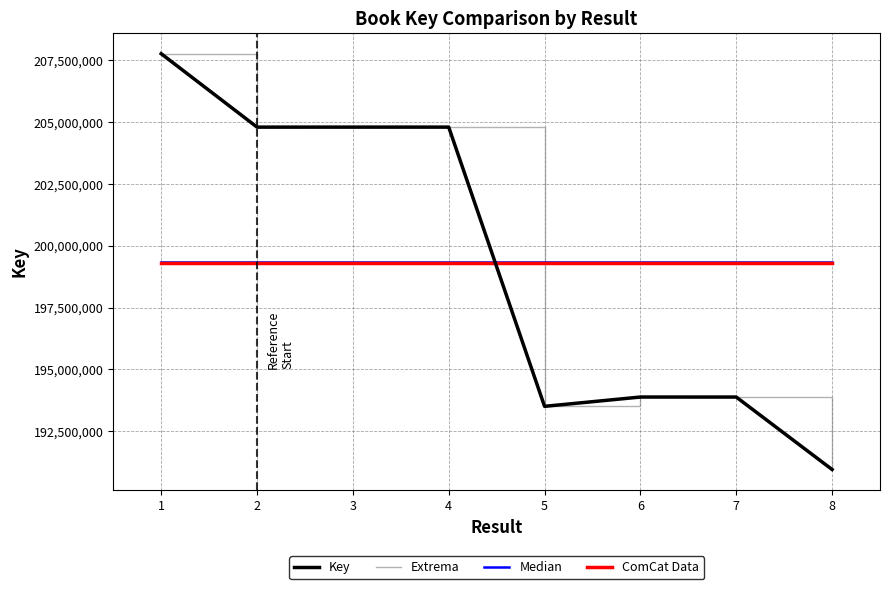

Is this an area chart (filled region under the line)?

No